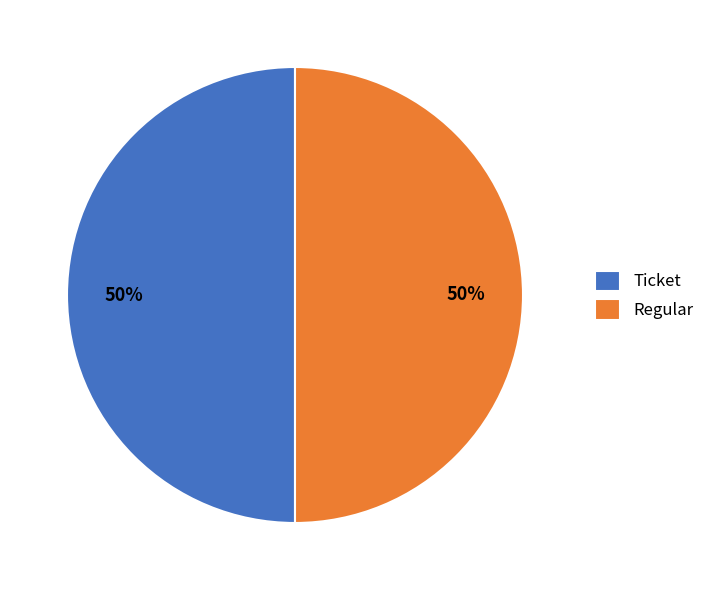

Is it true that Regular is 42% of the pie?

False